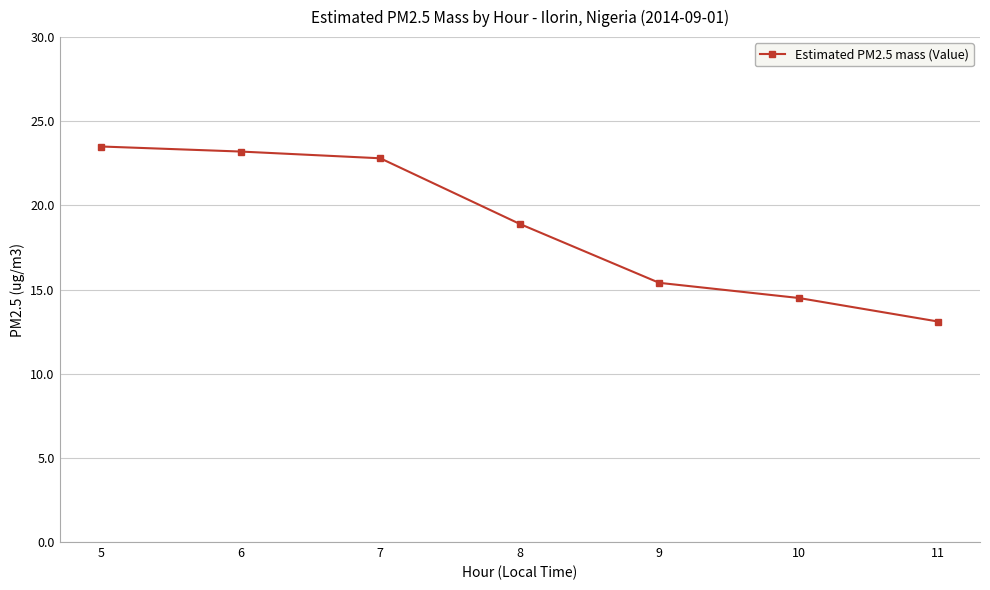

How many categories are shown in the chart?

7